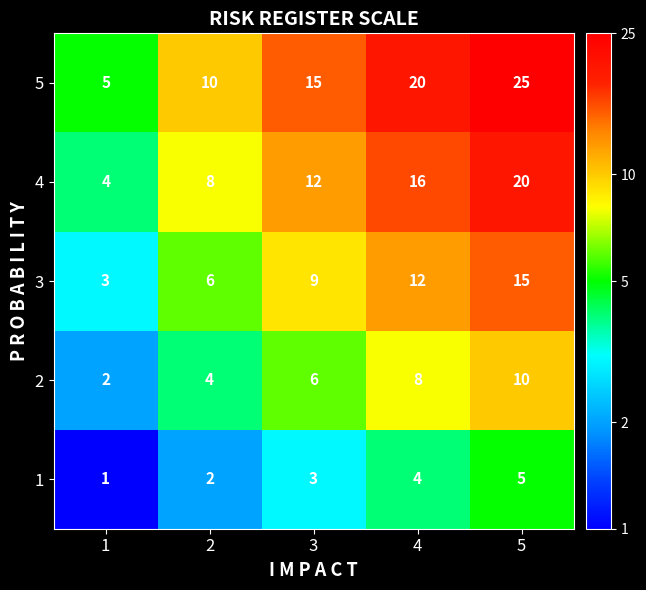

List the series in order of their overall mean, lowest first.

1, 2, 3, 4, 5